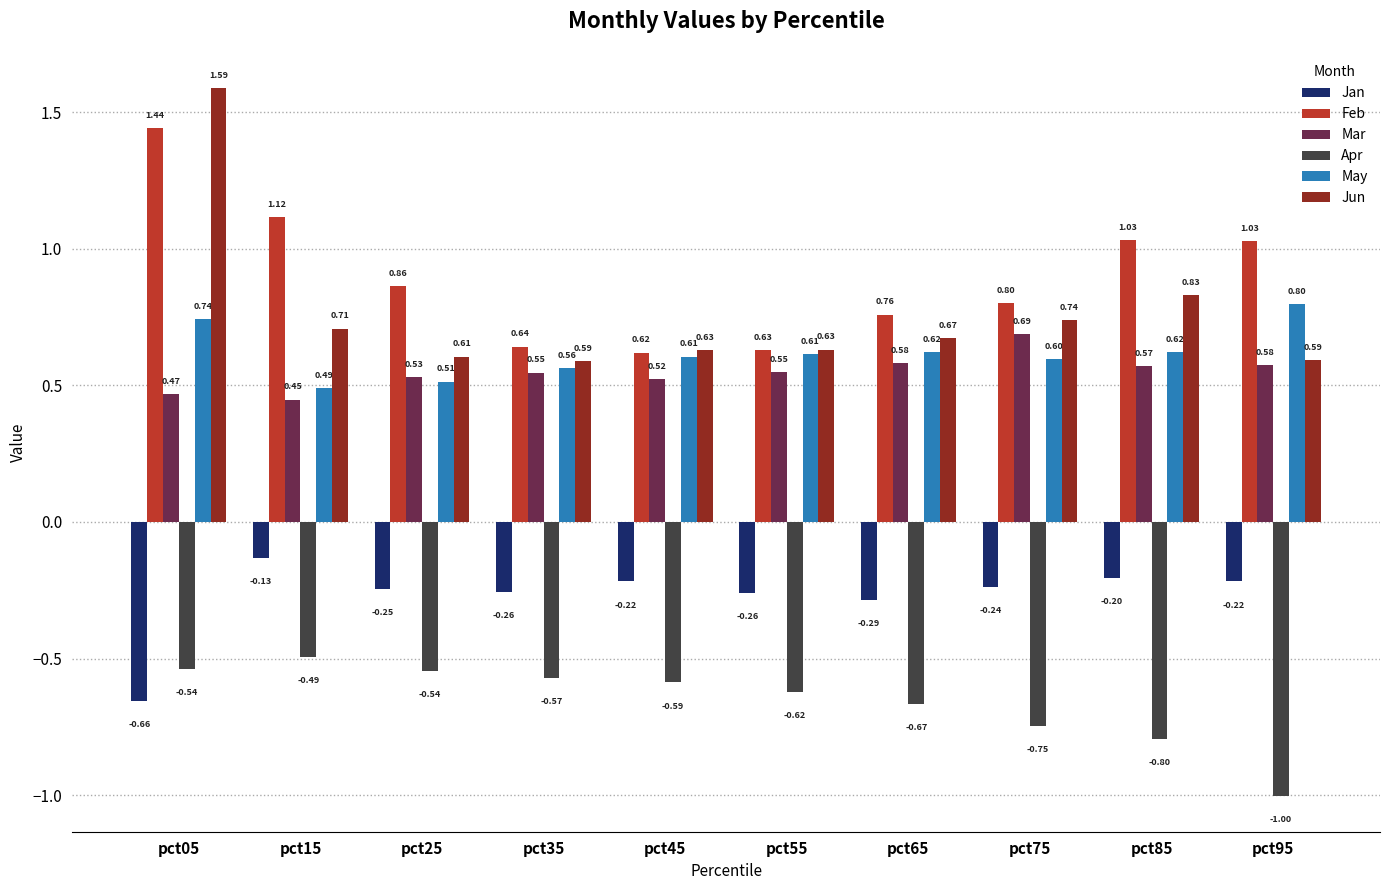

Which series changed the most between pct75 and pct95?

Apr